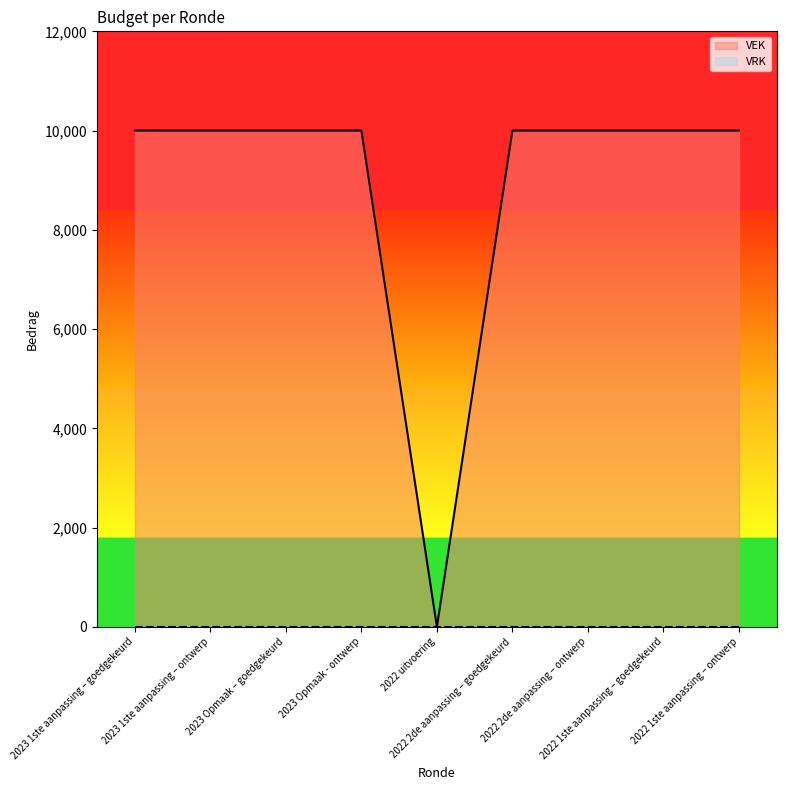

What is the difference between the second highest and minimum values?

10000